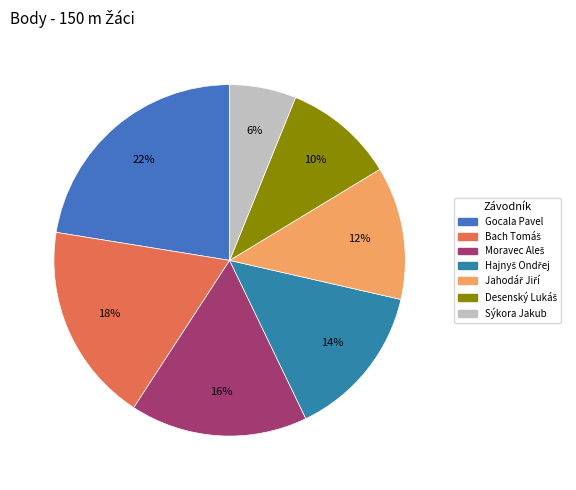

Count the number of slices in the pie.

7